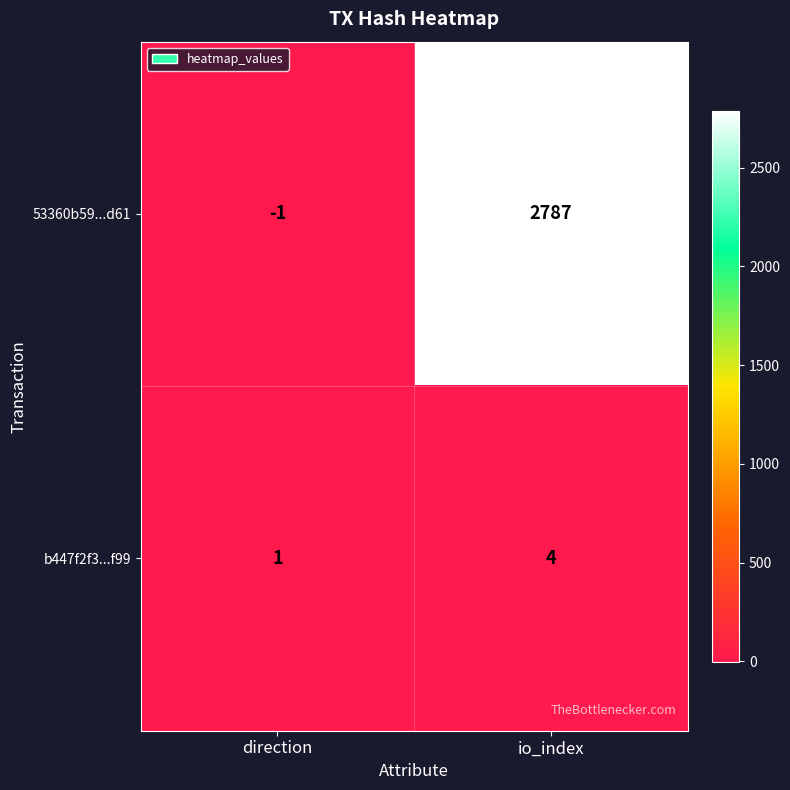

Which series has the largest range (max minus min)?

53360b59...d61